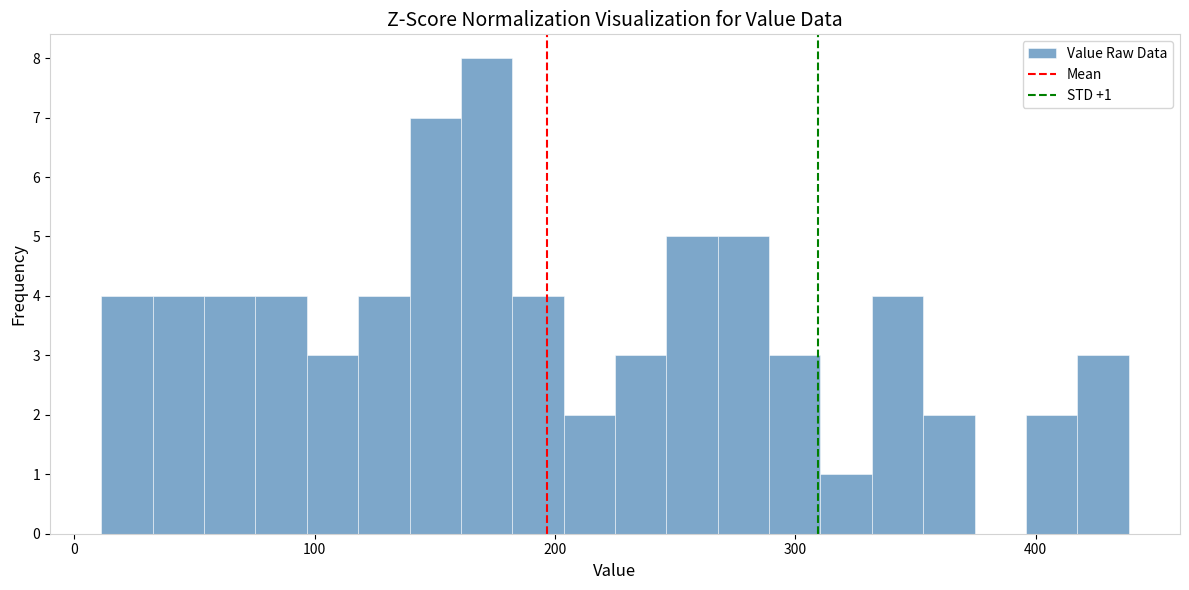

Around what value on the x-axis is the tallest bar? Give the approximate position of its centre, as read against the axis.

170